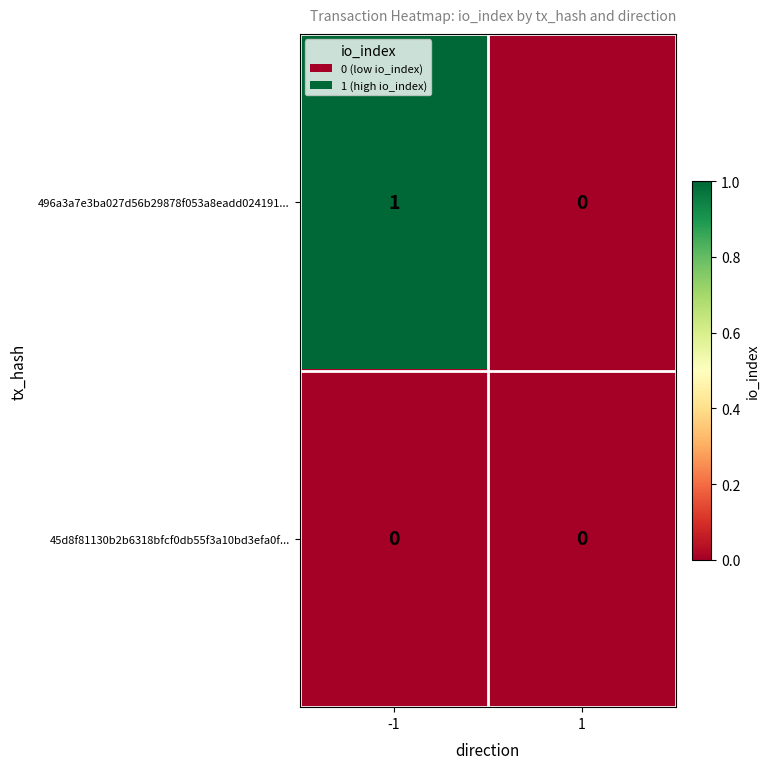

What is the greatest value displayed?

1